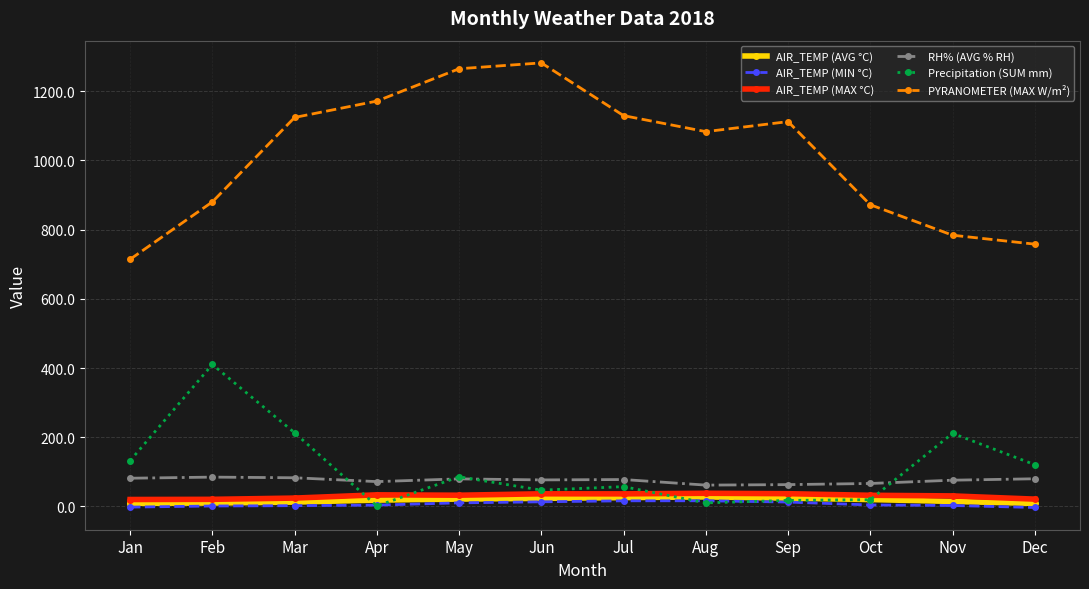

What is the minimum value shown in the chart?

-2.9